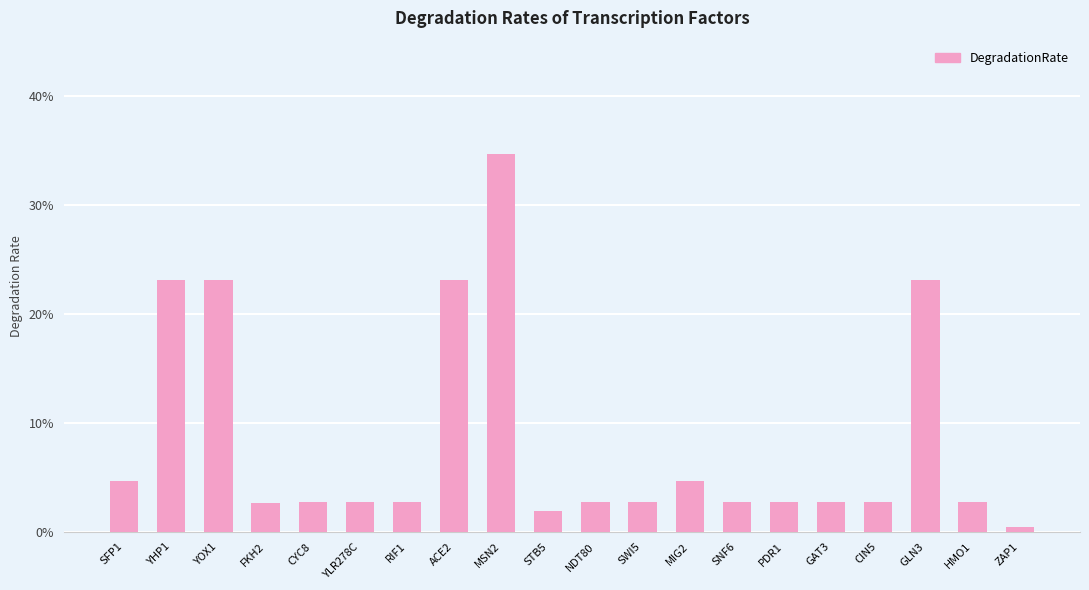

Does the chart contain any negative values?

No